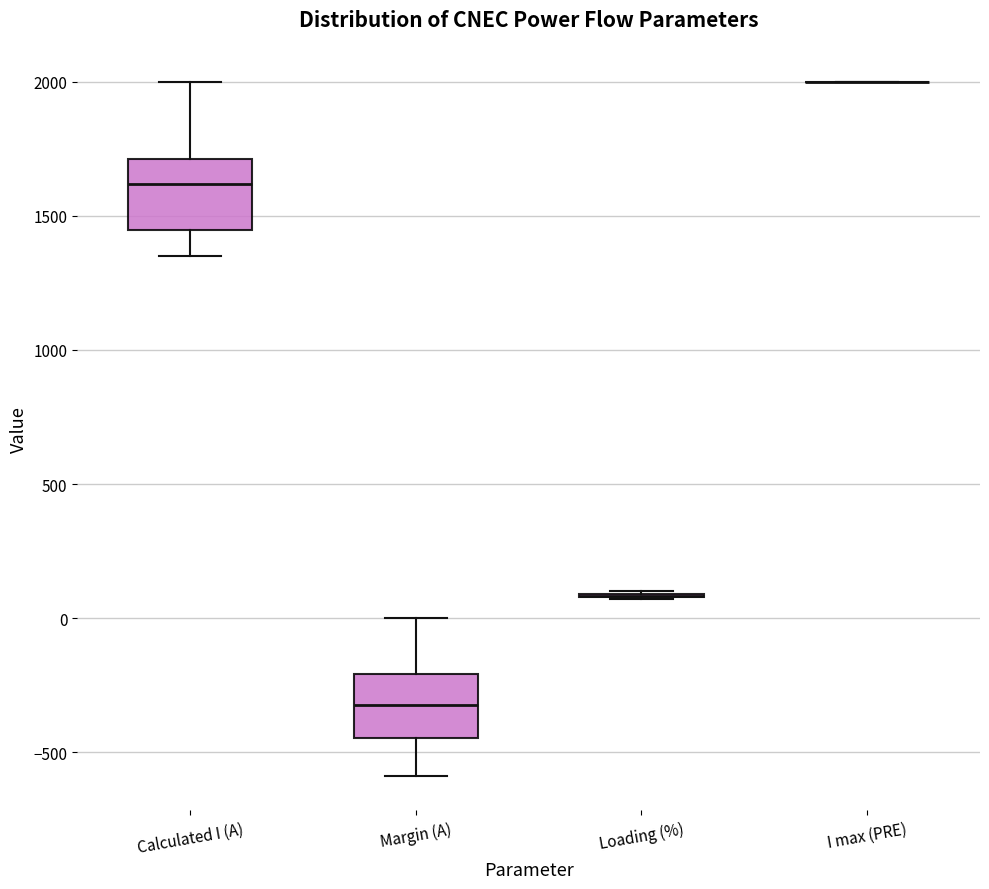

Where does the median line of the box for Calculated I (A) sit on the y-axis? The values are not printed on the chart, so give them approximately, as read against the axis.

1600